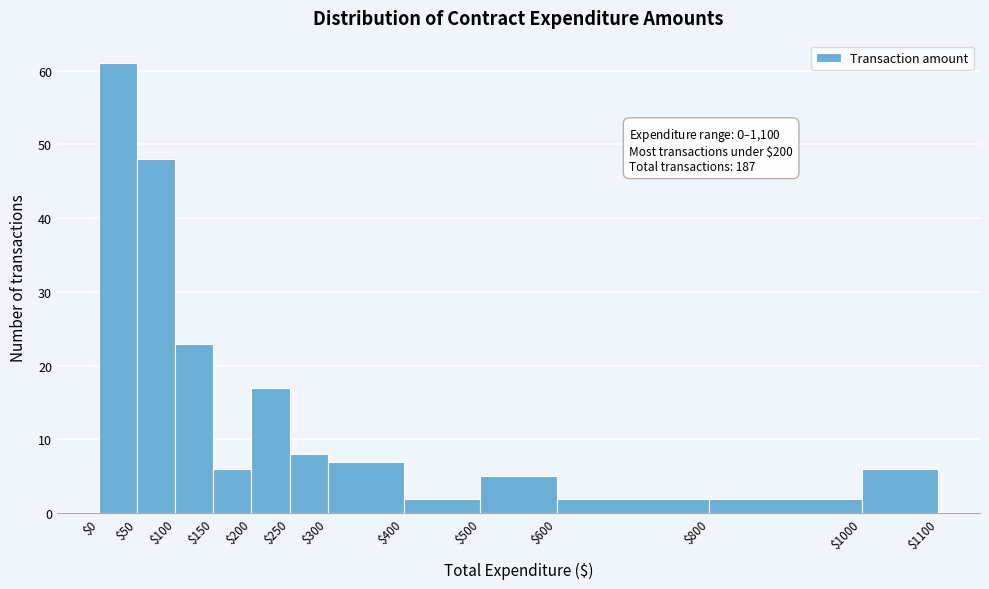

Over which range of the x-axis is the bar tallest?

$0 to $50